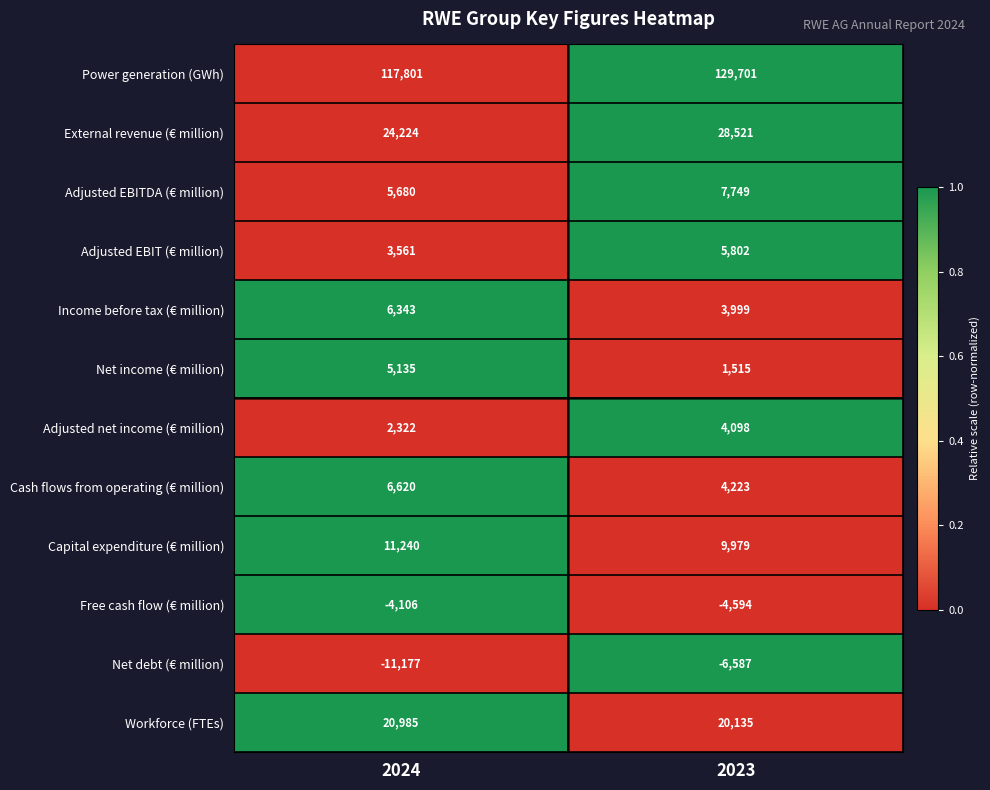

Is it true that Cash flows from operating (€ million) equals 5500 at 2023?

False